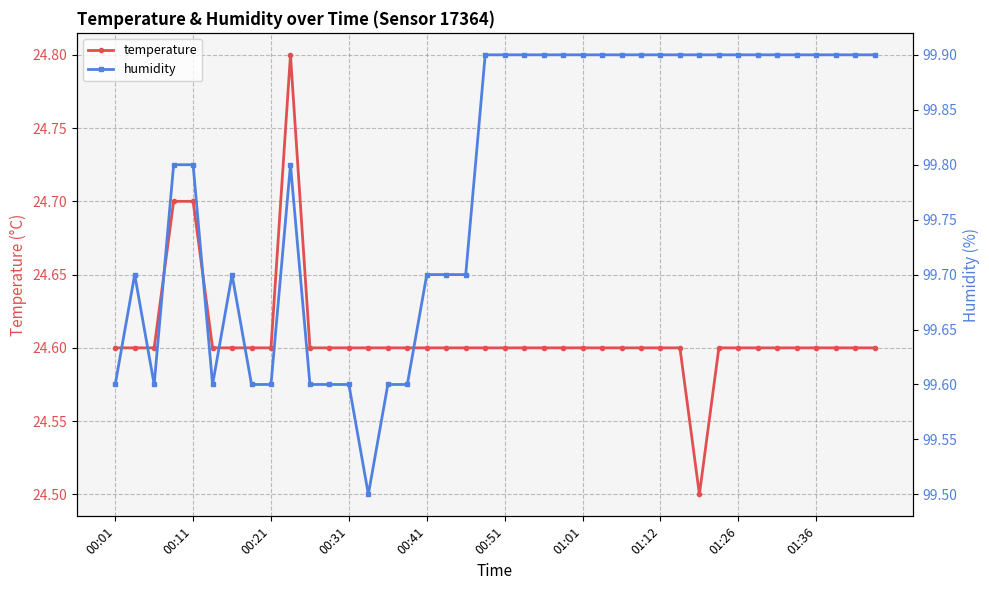

What is the total value across all series at 35?

124.5